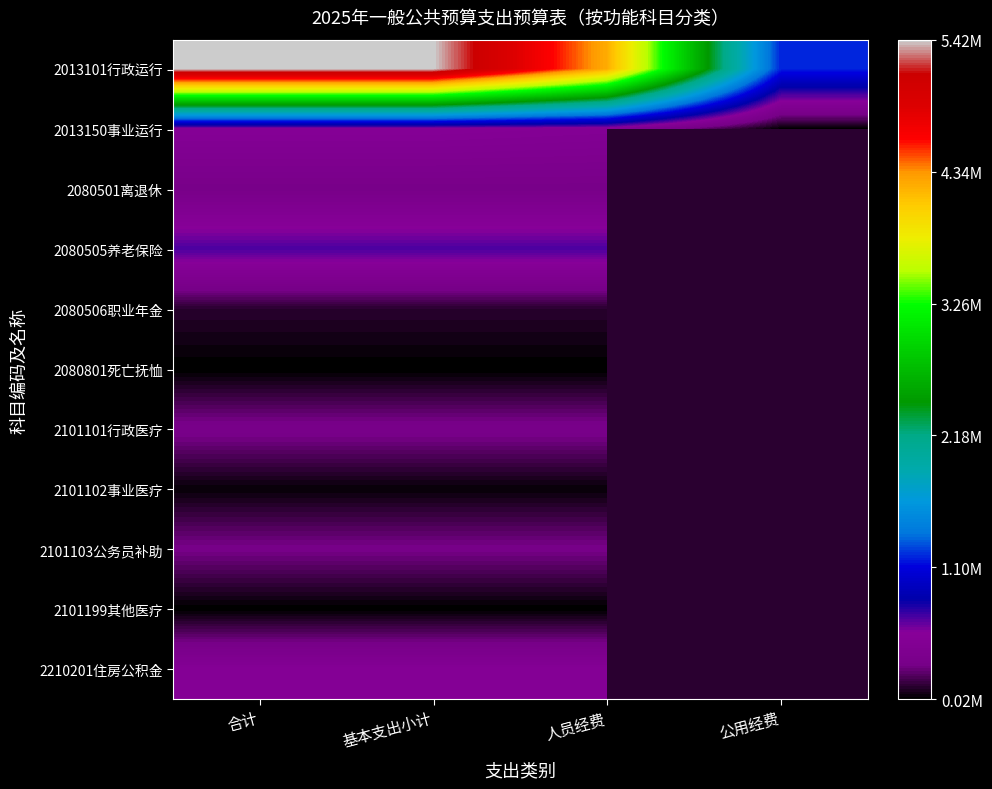

Rank the series by their average value, from lowest to highest.

2013150事业运行, 2080501离退休, 2080505养老保险, 2080506职业年金, 2080801死亡抚恤, 2101101行政医疗, 2101102事业医疗, 2101103公务员补助, 2101199其他医疗, 2210201住房公积金, 2013101行政运行